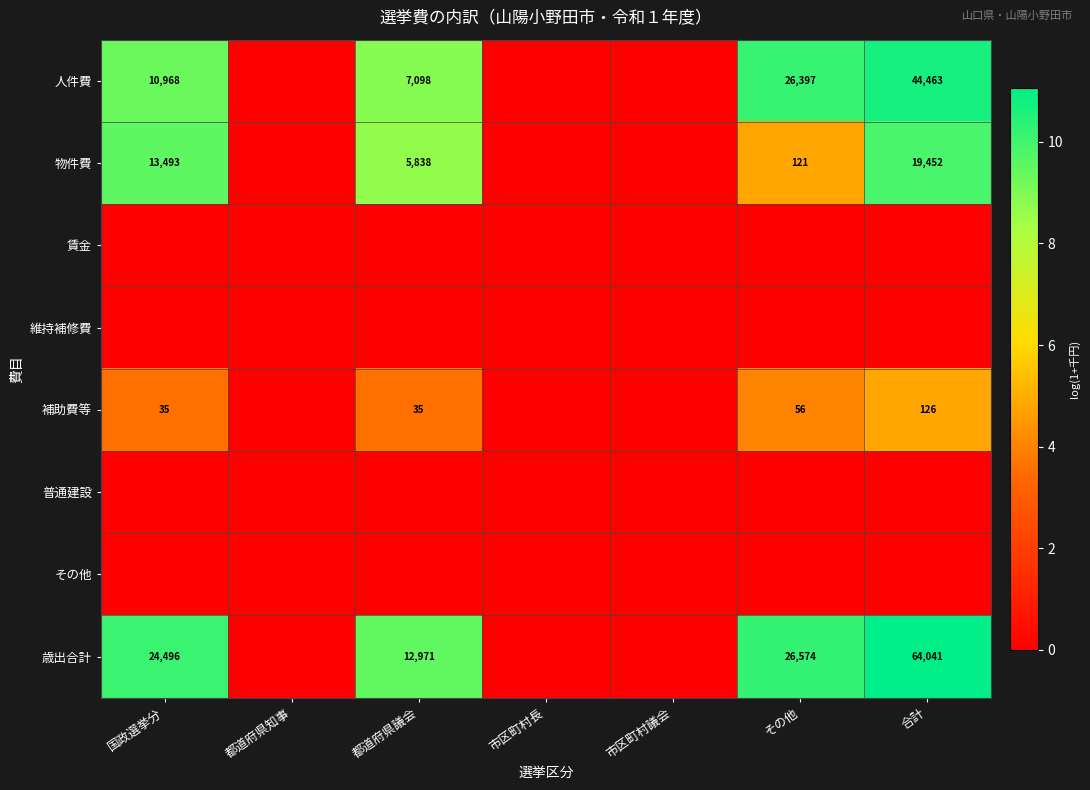

How many categories are shown in the chart?

7